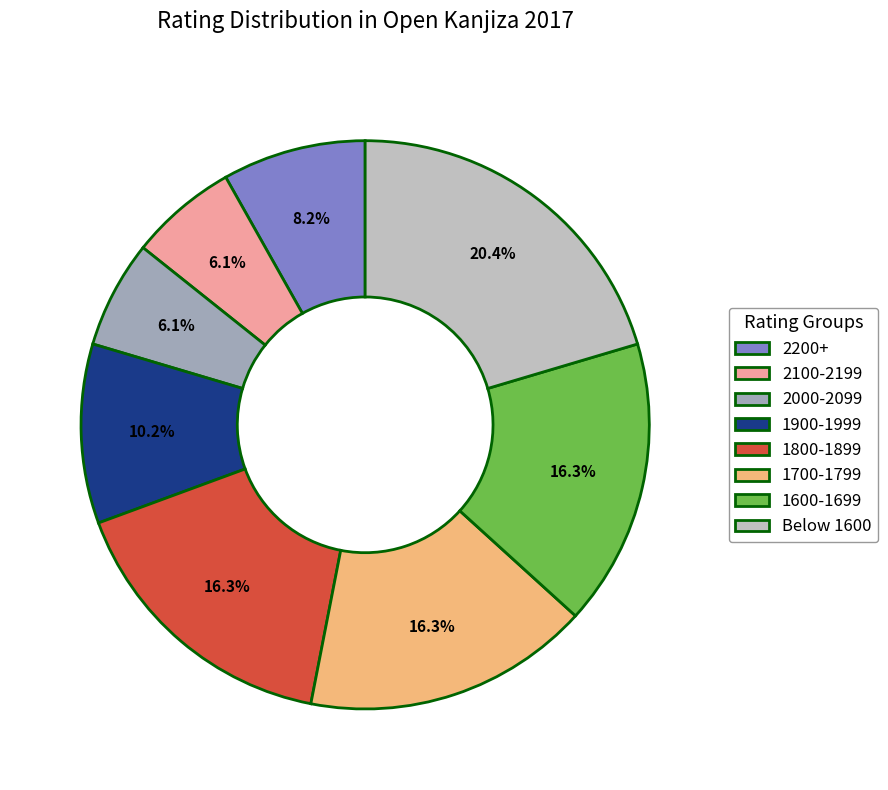

Is there any slice that represents more than half of the pie?

No